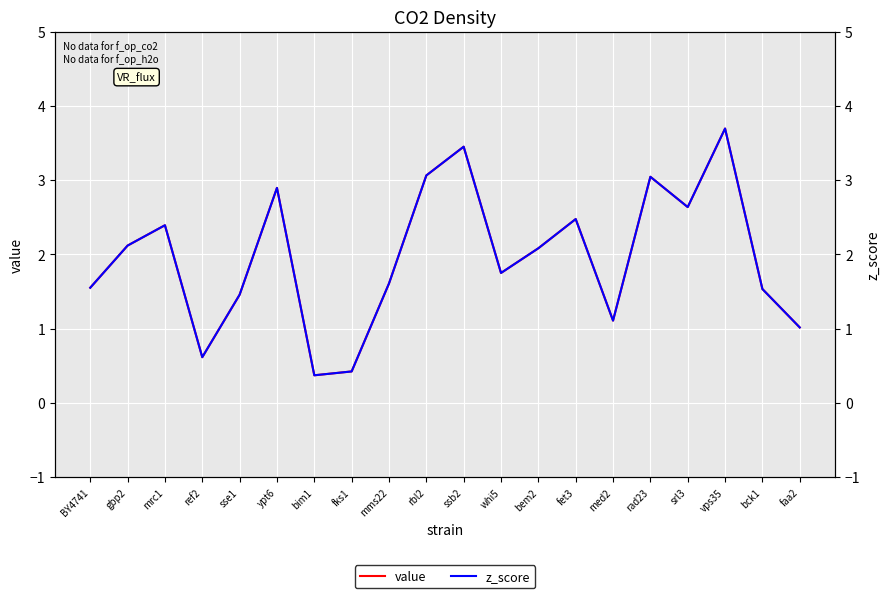

Which series has the largest range (max minus min)?

value